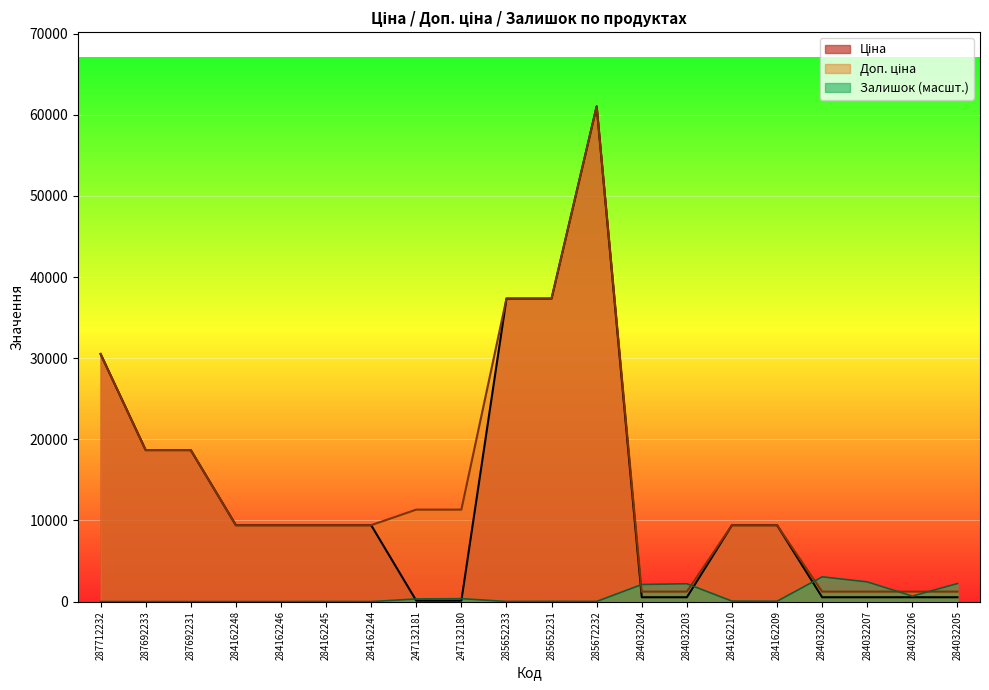

How many interior local peaks does the Залишок series have?

5